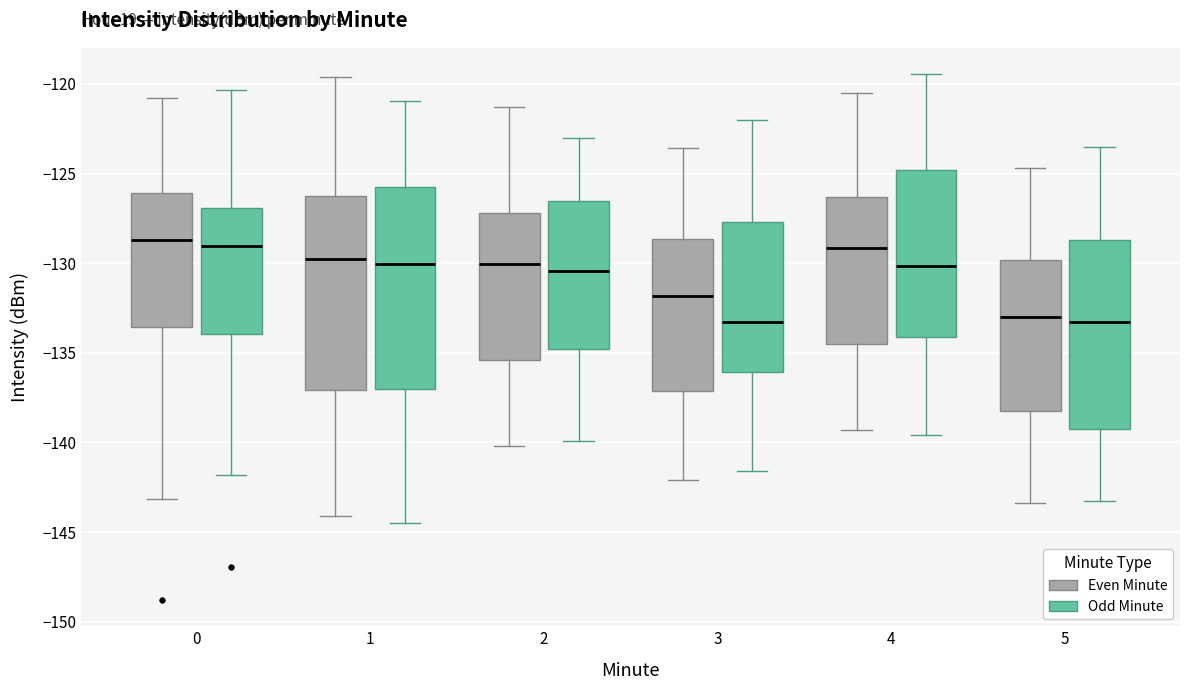

Reading left to right, read every box against the y-axis: the position of its median line, the range the box covers, and the ends of its whiskers. The values are not printed on the chart, so give them approximately, as read against the axis.

0 (Even Minute): median -128.5, box -133.5 to -126.0, whiskers -143.0 to -121.0
0 (Odd Minute): median -129.0, box -134.0 to -127.0, whiskers -142.0 to -120.5
1 (Even Minute): median -130.0, box -137.0 to -126.0, whiskers -144.0 to -119.5
1 (Odd Minute): median -130.0, box -137.0 to -126.0, whiskers -144.5 to -121.0
2 (Even Minute): median -130.0, box -135.5 to -127.0, whiskers -140.0 to -121.5
2 (Odd Minute): median -130.5, box -135.0 to -126.5, whiskers -140.0 to -123.0
3 (Even Minute): median -132.0, box -137.0 to -128.5, whiskers -142.0 to -123.5
3 (Odd Minute): median -133.5, box -136.0 to -127.5, whiskers -141.5 to -122.0
4 (Even Minute): median -129.0, box -134.5 to -126.5, whiskers -139.5 to -120.5
4 (Odd Minute): median -130.0, box -134.0 to -125.0, whiskers -139.5 to -119.5
5 (Even Minute): median -133.0, box -138.0 to -130.0, whiskers -143.5 to -124.5
5 (Odd Minute): median -133.5, box -139.0 to -128.5, whiskers -143.5 to -123.5